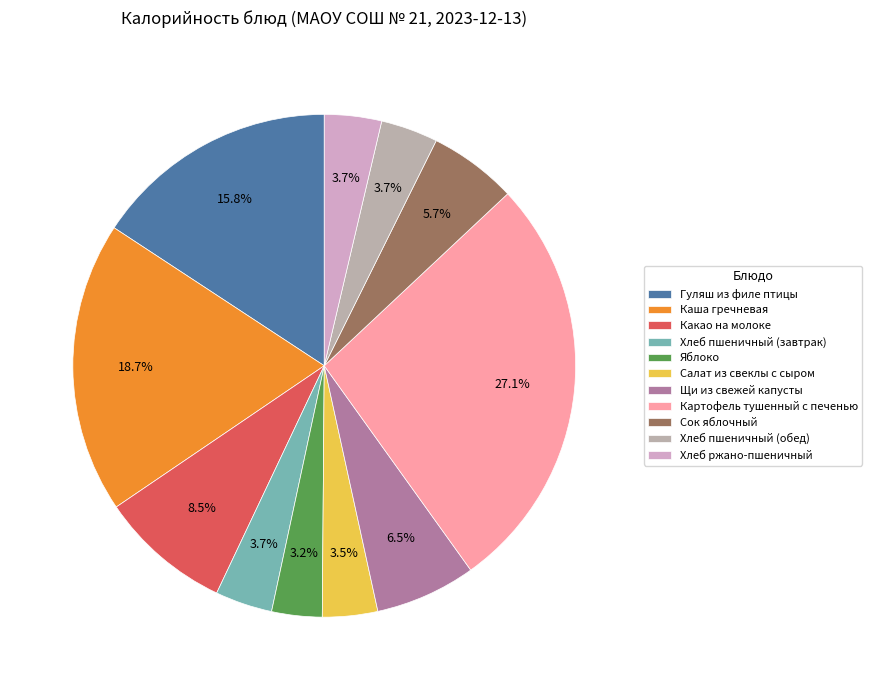

To the nearest percent, what is the average slice percentage?

9%